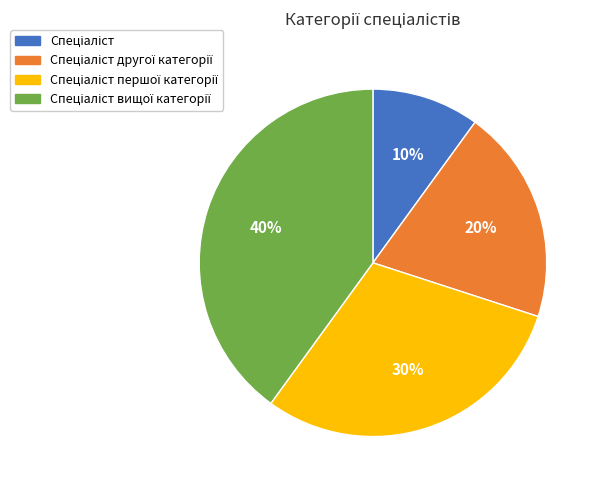

Is there any slice that represents more than half of the pie?

No